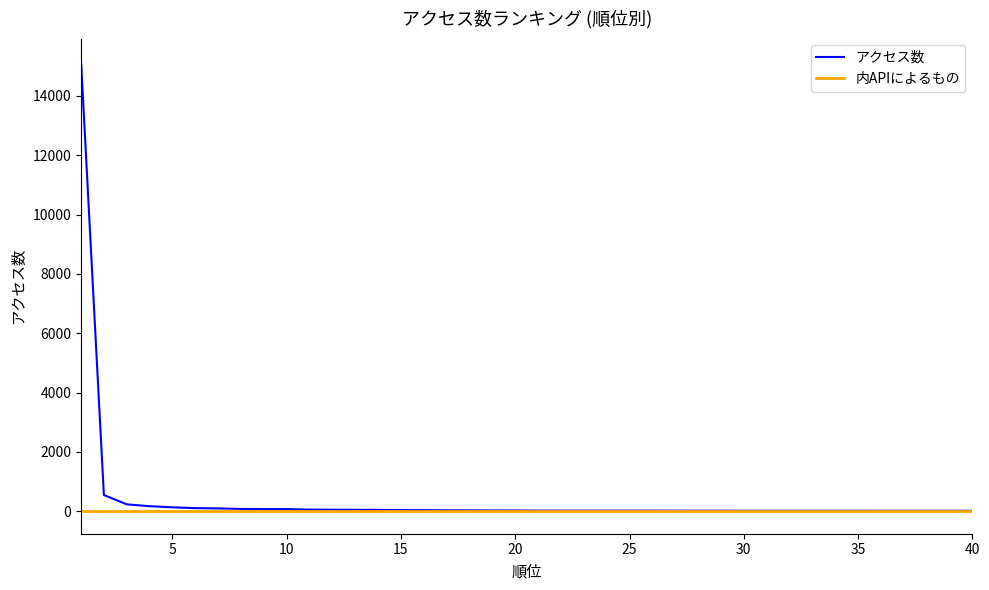

Rank the series by their maximum value, from highest to lowest.

アクセス数, 内APIによるもの